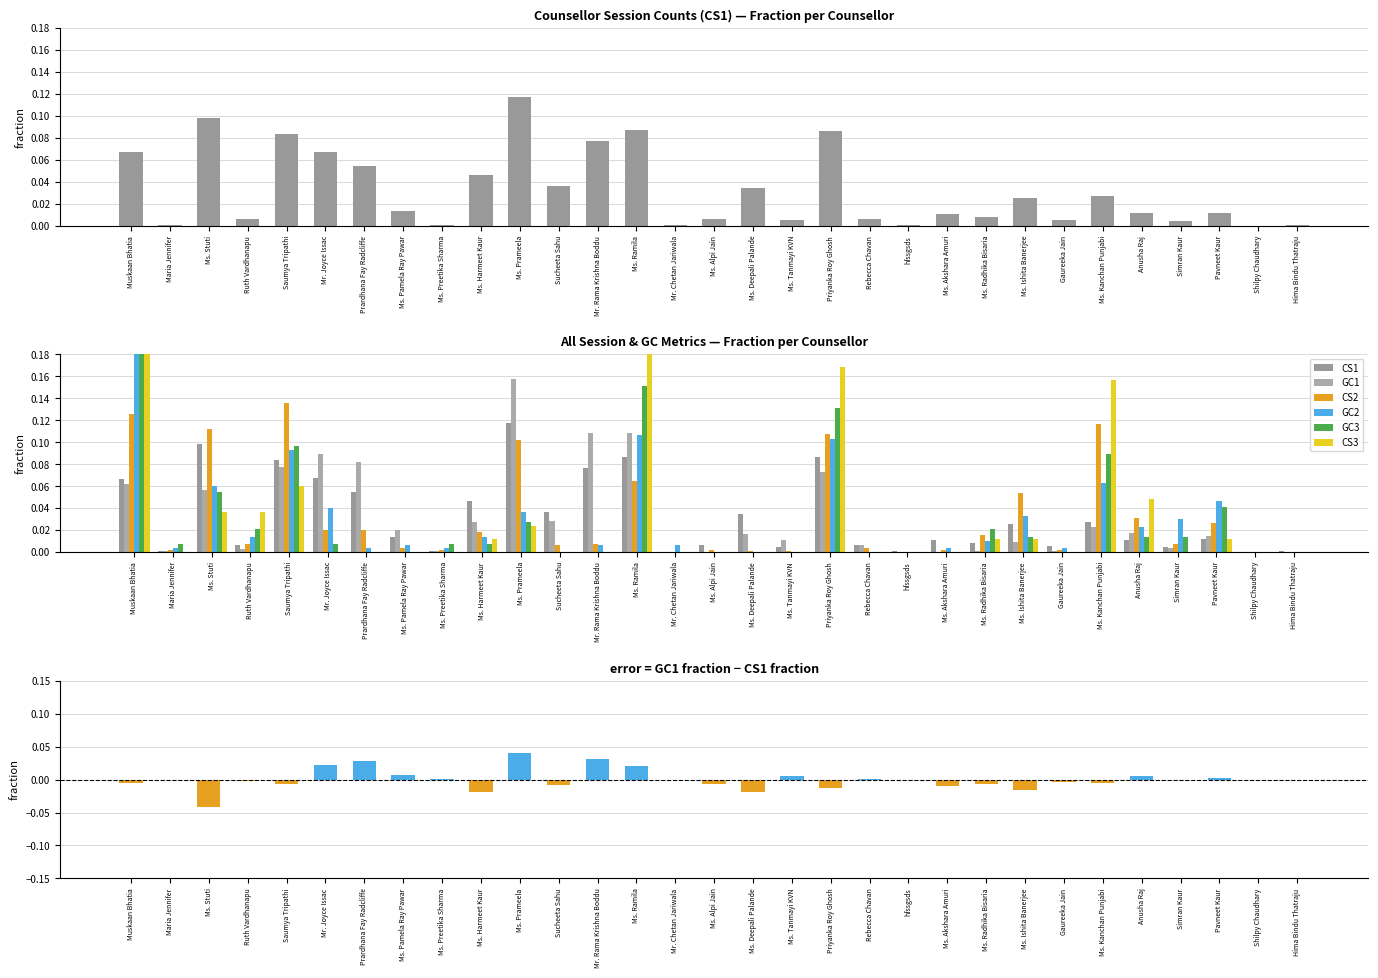

Reading right to left, what are all the values shown in this chart?

CS1: Hima Bindu Thatraju=0.0	Shilpy Chaudhary=0.0	Pavneet Kaur=0.0	Simran Kaur=0.0	Anusha Raj=0.0	Ms. Kanchan Punjabi=0.0	Gaureeka Jain=0.0	Ms. Ishita Banerjee=0.0	Ms. Radhika Bisaria=0.0	Ms. Akshara Amuri=0.0	hfssgsds=0.0	Rebecca Chavan=0.0	Priyanka Roy Ghosh=0.1	Ms. Tanmayi KVN=0.0	Ms. Deepali Palande=0.0	Ms. Alpi Jain=0.0	Mr. Chetan Jariwala=0.0	Ms. Ramila=0.1	Mr. Rama Krishna Boddu=0.1	Sucheeta Sahu=0.0	Ms. Prameela=0.1	Ms. Harmeet Kaur=0.0	Ms. Preetika Sharma=0.0	Ms. Pamela Ray Pawar=0.0	Prardhana Fay Radcliffe=0.1	Mr. Joyce Issac=0.1	Saumya Tripathi=0.1	Ruth Vardhanapu=0.0	Ms. Stuti=0.1	Maria Jennifer=0.0	Muskaan Bhatia=0.1
GC1: Hima Bindu Thatraju=0.0	Shilpy Chaudhary=0.0	Pavneet Kaur=0.0	Simran Kaur=0.0	Anusha Raj=0.0	Ms. Kanchan Punjabi=0.0	Gaureeka Jain=0.0	Ms. Ishita Banerjee=0.0	Ms. Radhika Bisaria=0.0	Ms. Akshara Amuri=0.0	hfssgsds=0.0	Rebecca Chavan=0.0	Priyanka Roy Ghosh=0.1	Ms. Tanmayi KVN=0.0	Ms. Deepali Palande=0.0	Ms. Alpi Jain=0.0	Mr. Chetan Jariwala=0.0	Ms. Ramila=0.1	Mr. Rama Krishna Boddu=0.1	Sucheeta Sahu=0.0	Ms. Prameela=0.2	Ms. Harmeet Kaur=0.0	Ms. Preetika Sharma=0.0	Ms. Pamela Ray Pawar=0.0	Prardhana Fay Radcliffe=0.1	Mr. Joyce Issac=0.1	Saumya Tripathi=0.1	Ruth Vardhanapu=0.0	Ms. Stuti=0.1	Maria Jennifer=0.0	Muskaan Bhatia=0.1
CS2: Hima Bindu Thatraju=0.0	Shilpy Chaudhary=0.0	Pavneet Kaur=0.0	Simran Kaur=0.0	Anusha Raj=0.0	Ms. Kanchan Punjabi=0.1	Gaureeka Jain=0.0	Ms. Ishita Banerjee=0.1	Ms. Radhika Bisaria=0.0	Ms. Akshara Amuri=0.0	hfssgsds=0.0	Rebecca Chavan=0.0	Priyanka Roy Ghosh=0.1	Ms. Tanmayi KVN=0.0	Ms. Deepali Palande=0.0	Ms. Alpi Jain=0.0	Mr. Chetan Jariwala=0.0	Ms. Ramila=0.1	Mr. Rama Krishna Boddu=0.0	Sucheeta Sahu=0.0	Ms. Prameela=0.1	Ms. Harmeet Kaur=0.0	Ms. Preetika Sharma=0.0	Ms. Pamela Ray Pawar=0.0	Prardhana Fay Radcliffe=0.0	Mr. Joyce Issac=0.0	Saumya Tripathi=0.1	Ruth Vardhanapu=0.0	Ms. Stuti=0.1	Maria Jennifer=0.0	Muskaan Bhatia=0.1
GC2: Hima Bindu Thatraju=0.0	Shilpy Chaudhary=0.0	Pavneet Kaur=0.0	Simran Kaur=0.0	Anusha Raj=0.0	Ms. Kanchan Punjabi=0.1	Gaureeka Jain=0.0	Ms. Ishita Banerjee=0.0	Ms. Radhika Bisaria=0.0	Ms. Akshara Amuri=0.0	hfssgsds=0.0	Rebecca Chavan=0.0	Priyanka Roy Ghosh=0.1	Ms. Tanmayi KVN=0.0	Ms. Deepali Palande=0.0	Ms. Alpi Jain=0.0	Mr. Chetan Jariwala=0.0	Ms. Ramila=0.1	Mr. Rama Krishna Boddu=0.0	Sucheeta Sahu=0.0	Ms. Prameela=0.0	Ms. Harmeet Kaur=0.0	Ms. Preetika Sharma=0.0	Ms. Pamela Ray Pawar=0.0	Prardhana Fay Radcliffe=0.0	Mr. Joyce Issac=0.0	Saumya Tripathi=0.1	Ruth Vardhanapu=0.0	Ms. Stuti=0.1	Maria Jennifer=0.0	Muskaan Bhatia=0.3
GC3: Hima Bindu Thatraju=0.0	Shilpy Chaudhary=0.0	Pavneet Kaur=0.0	Simran Kaur=0.0	Anusha Raj=0.0	Ms. Kanchan Punjabi=0.1	Gaureeka Jain=0.0	Ms. Ishita Banerjee=0.0	Ms. Radhika Bisaria=0.0	Ms. Akshara Amuri=0.0	hfssgsds=0.0	Rebecca Chavan=0.0	Priyanka Roy Ghosh=0.1	Ms. Tanmayi KVN=0.0	Ms. Deepali Palande=0.0	Ms. Alpi Jain=0.0	Mr. Chetan Jariwala=0.0	Ms. Ramila=0.2	Mr. Rama Krishna Boddu=0.0	Sucheeta Sahu=0.0	Ms. Prameela=0.0	Ms. Harmeet Kaur=0.0	Ms. Preetika Sharma=0.0	Ms. Pamela Ray Pawar=0.0	Prardhana Fay Radcliffe=0.0	Mr. Joyce Issac=0.0	Saumya Tripathi=0.1	Ruth Vardhanapu=0.0	Ms. Stuti=0.1	Maria Jennifer=0.0	Muskaan Bhatia=0.3
CS3: Hima Bindu Thatraju=0.0	Shilpy Chaudhary=0.0	Pavneet Kaur=0.0	Simran Kaur=0.0	Anusha Raj=0.0	Ms. Kanchan Punjabi=0.2	Gaureeka Jain=0.0	Ms. Ishita Banerjee=0.0	Ms. Radhika Bisaria=0.0	Ms. Akshara Amuri=0.0	hfssgsds=0.0	Rebecca Chavan=0.0	Priyanka Roy Ghosh=0.2	Ms. Tanmayi KVN=0.0	Ms. Deepali Palande=0.0	Ms. Alpi Jain=0.0	Mr. Chetan Jariwala=0.0	Ms. Ramila=0.2	Mr. Rama Krishna Boddu=0.0	Sucheeta Sahu=0.0	Ms. Prameela=0.0	Ms. Harmeet Kaur=0.0	Ms. Preetika Sharma=0.0	Ms. Pamela Ray Pawar=0.0	Prardhana Fay Radcliffe=0.0	Mr. Joyce Issac=0.0	Saumya Tripathi=0.1	Ruth Vardhanapu=0.0	Ms. Stuti=0.0	Maria Jennifer=0.0	Muskaan Bhatia=0.2